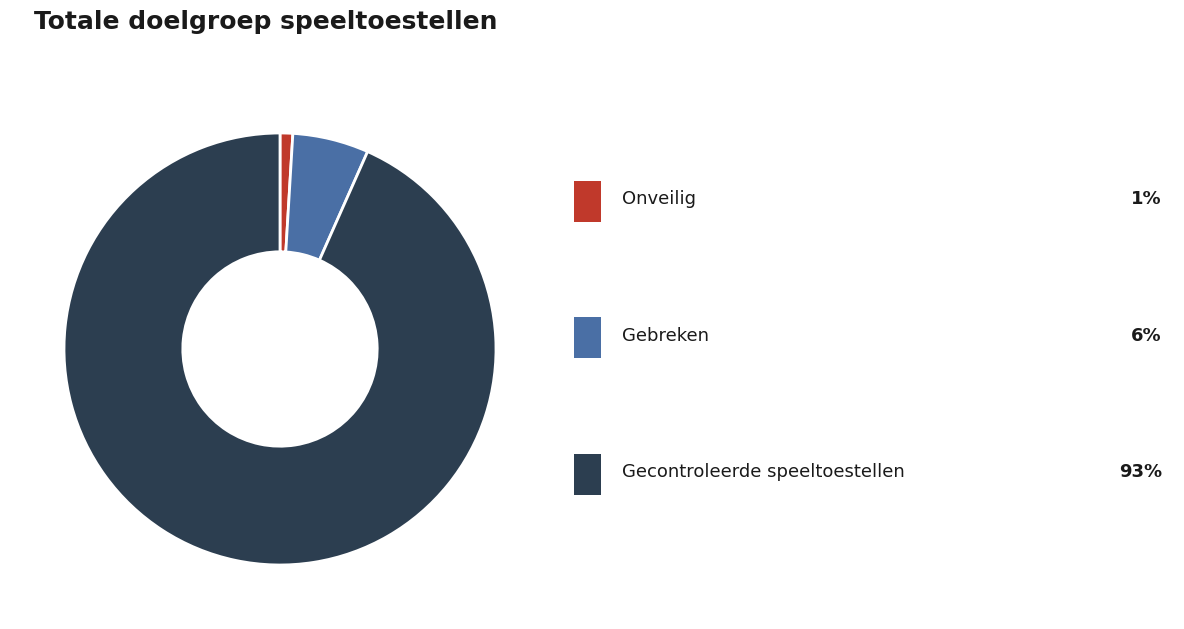

Does any single category account for the majority?

Yes